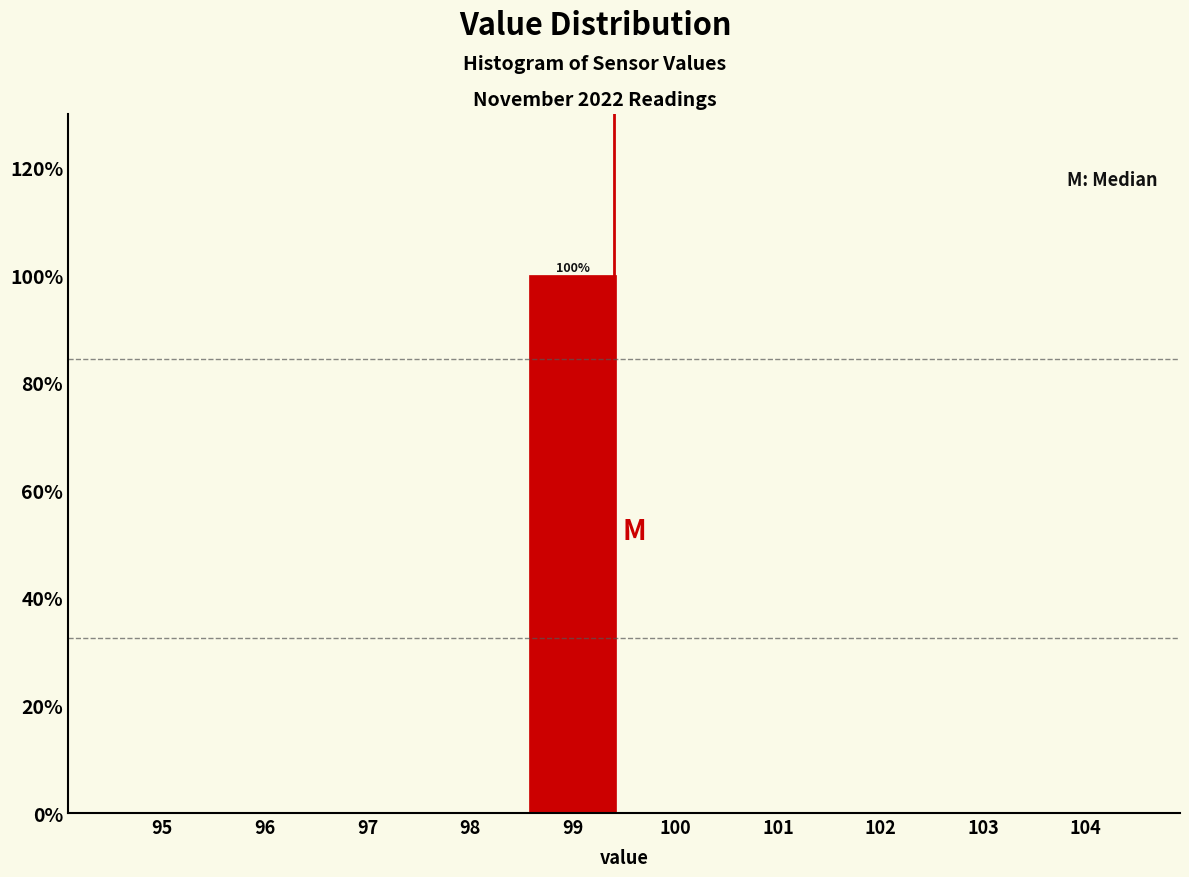

Reading left to right, transcribe all the data shown in this chart.

95=0	96=0	97=0	98=0	99=100	100=0	101=0	102=0	103=0	104=0